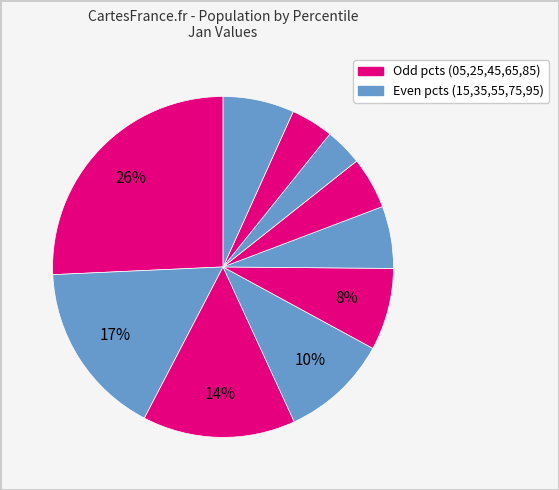

To the nearest percent, what is the average slice percentage?

10%